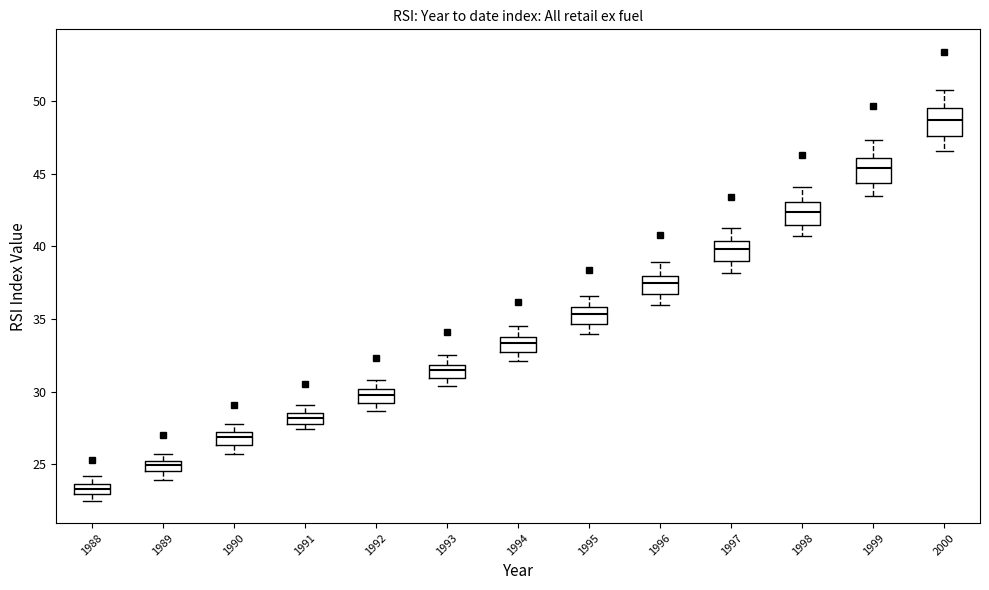

Where is the lower edge of the box at x = 1993 on the y-axis? The values are not printed on the chart, so give them approximately, as read against the axis.

31.0